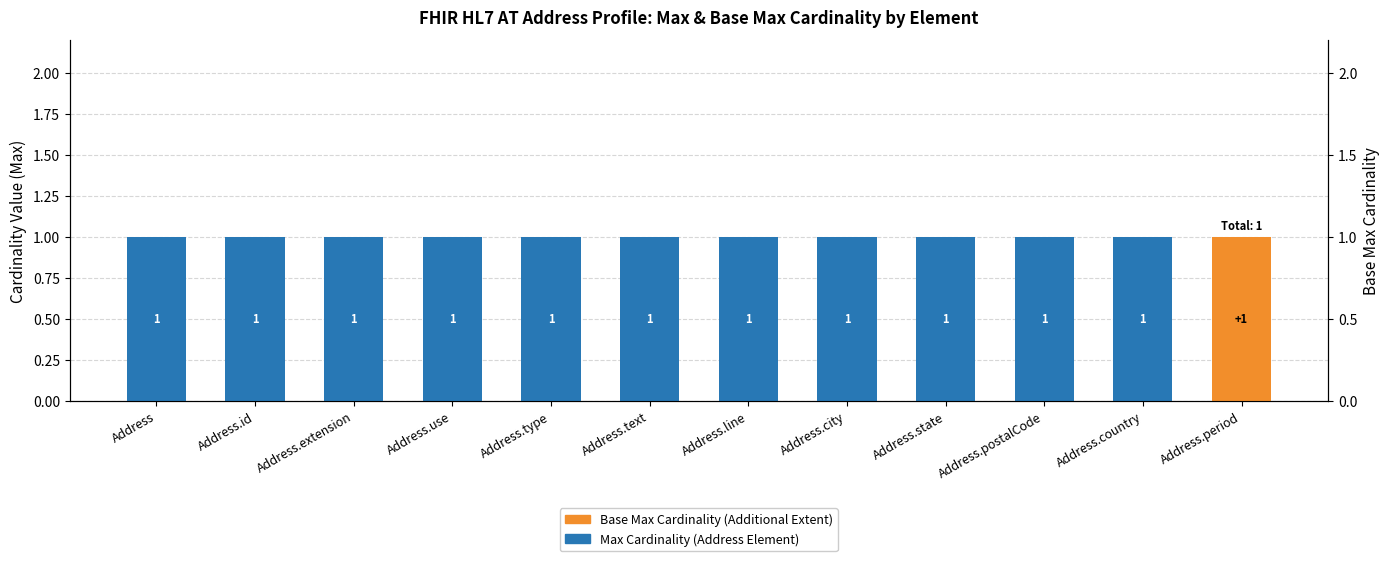

At Address.type, list the series in order from smallest to largest.

Base Max Cardinality (Additional), Max Cardinality (Address Element)